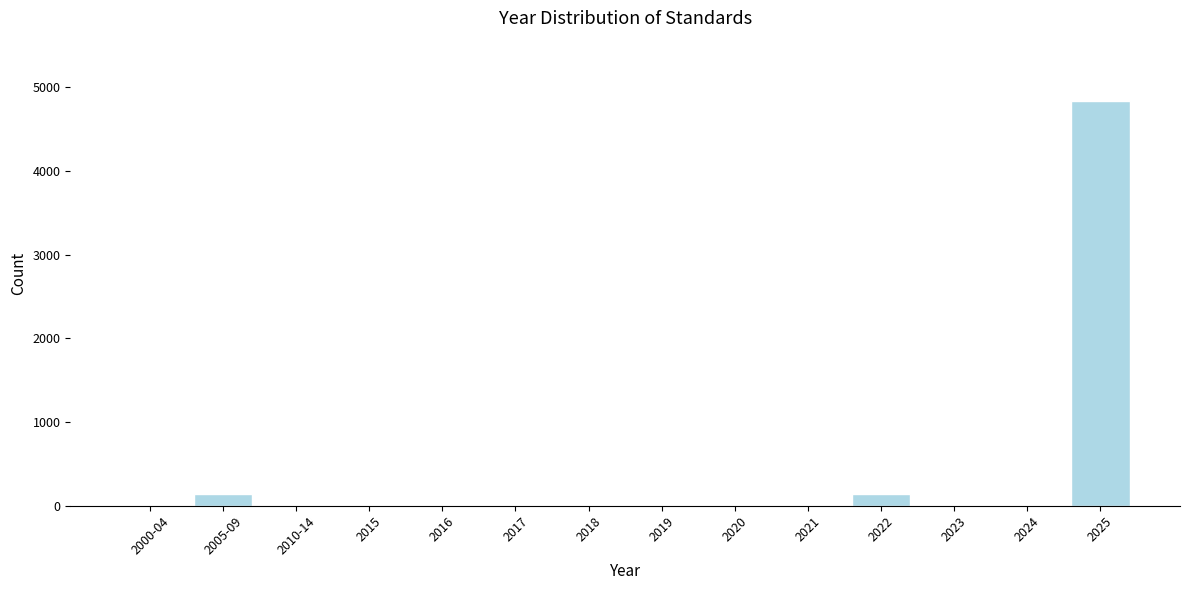

Reading left to right, what are all the values shown in this chart?

2000-04=0	2005-09=146	2010-14=0	2015=0	2016=0	2017=0	2018=0	2019=0	2020=0	2021=0	2022=146	2023=0	2024=0	2025=4834